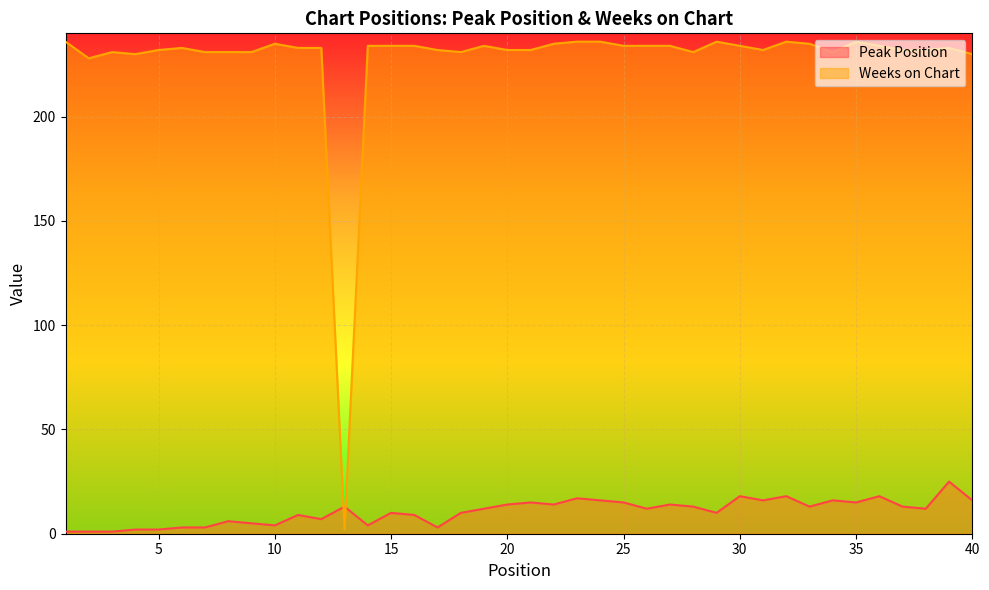

What are all the series names shown in the legend?

Peak Position, Weeks on Chart